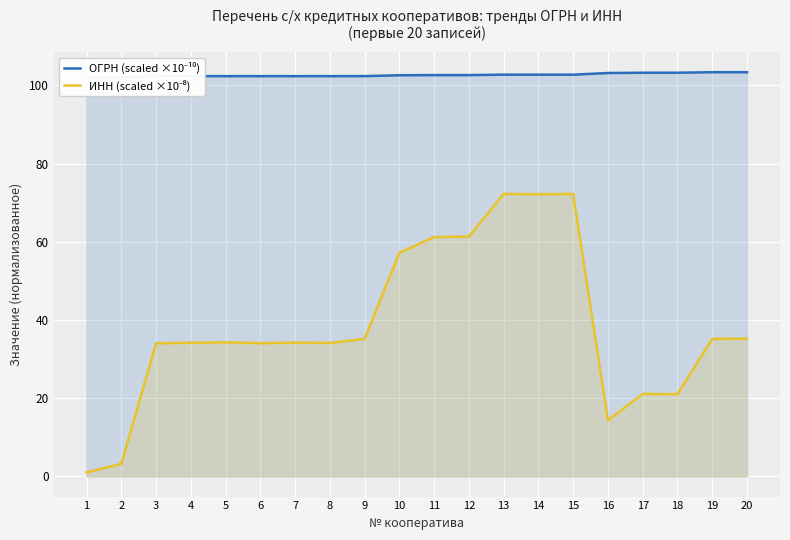

What is the sum of the ОГРН (scaled ×10⁻¹⁰) values at 10 and 15?

205.3